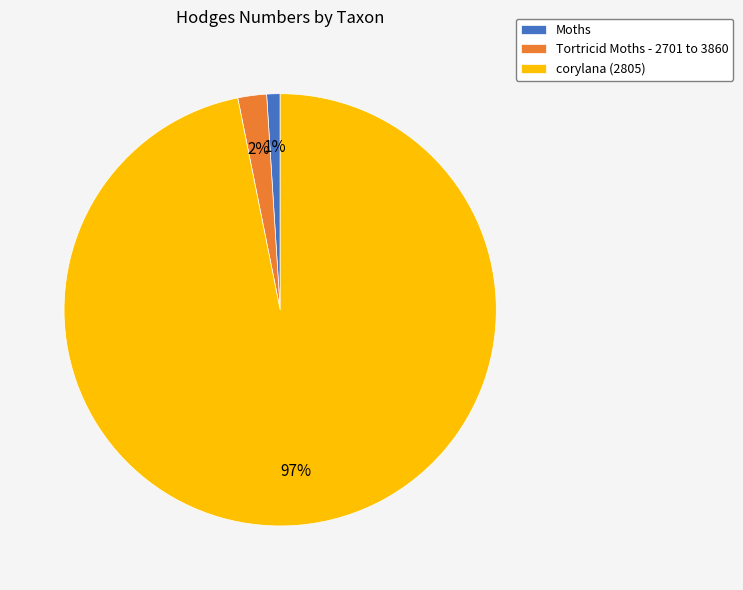

Does any single category account for the majority?

Yes